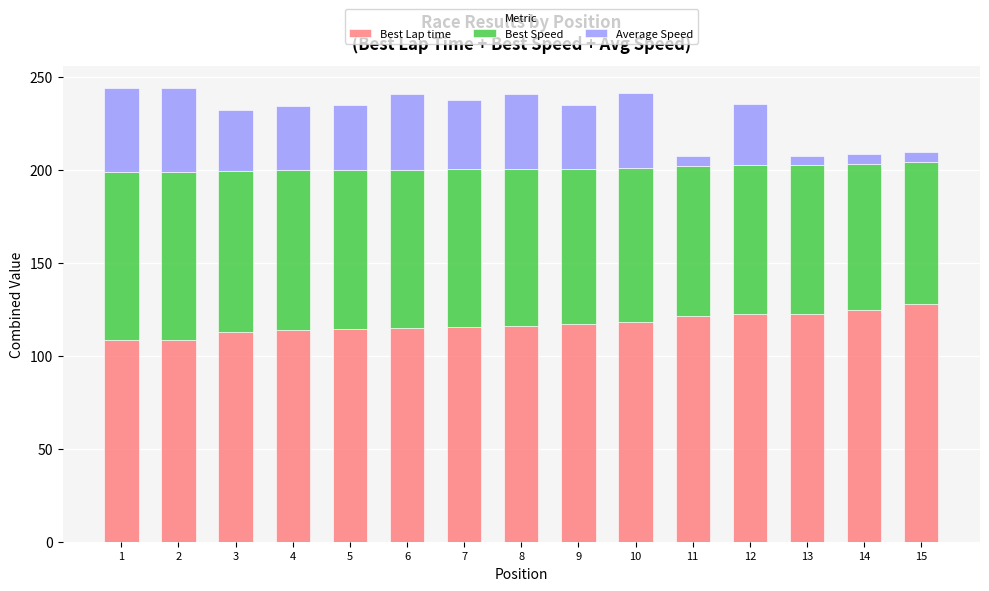

What is the total value across all series at 4?

234.2